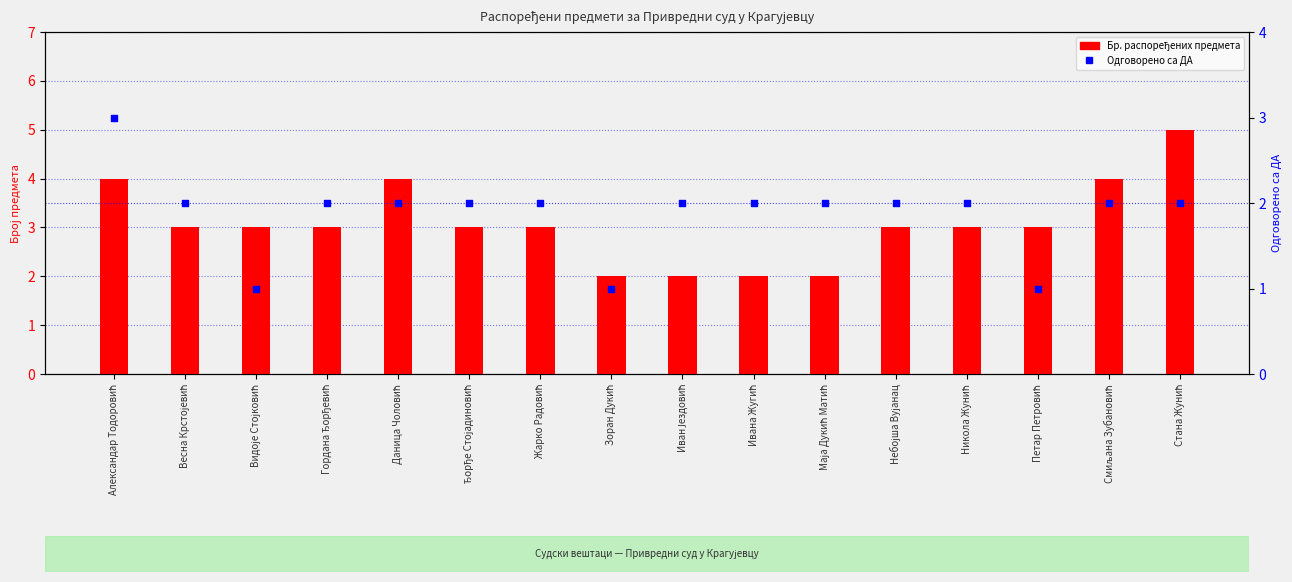

Is the value of Одговорено са ДА at Жарко Радовић greater than the value of Бр. распоређених предмета at Ивана Жугић?

No